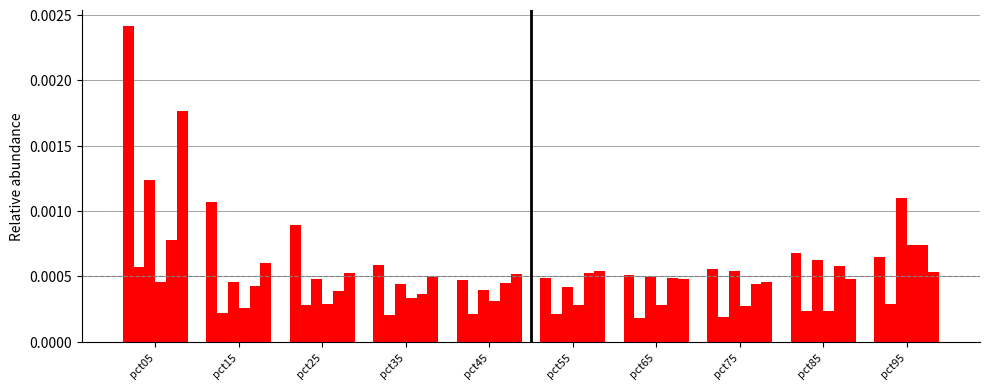

Count the number of categories in the chart.

10